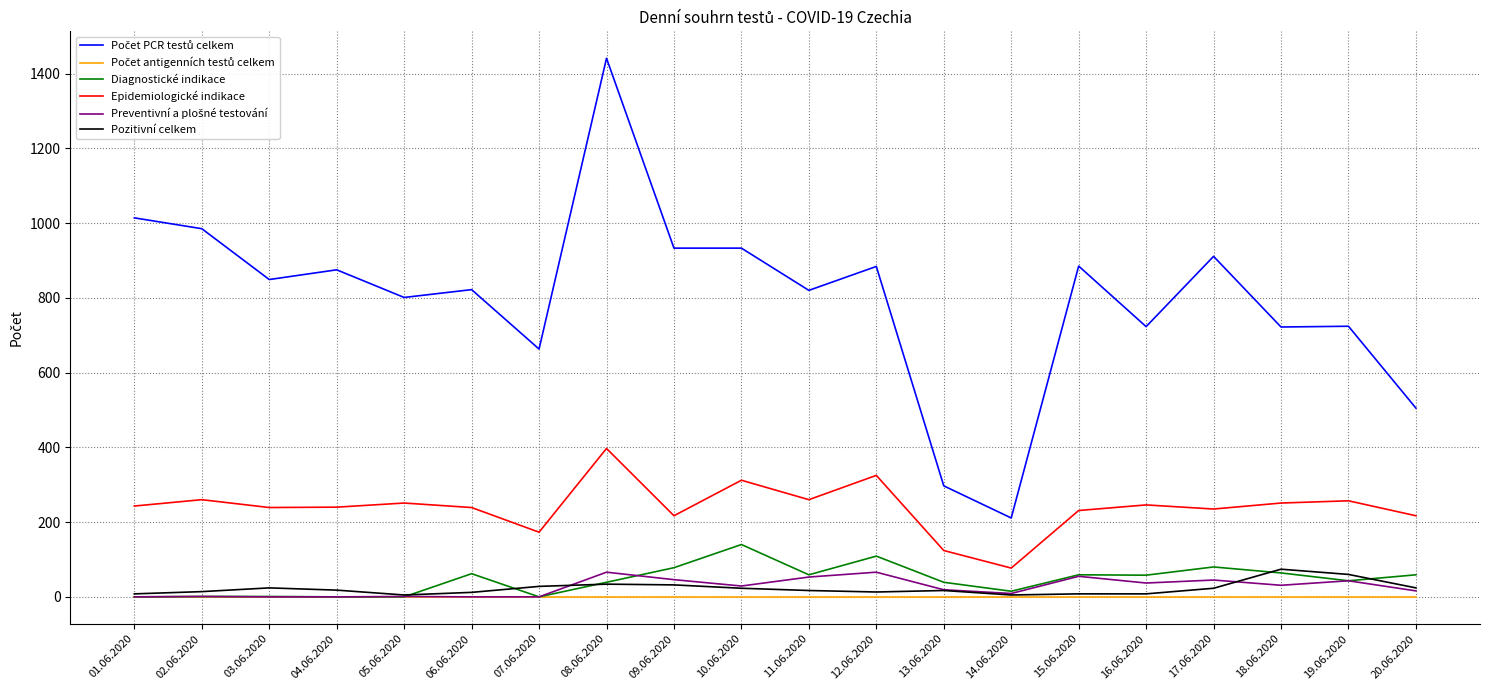

At which category is the sum across all series the highest?

08.06.2020